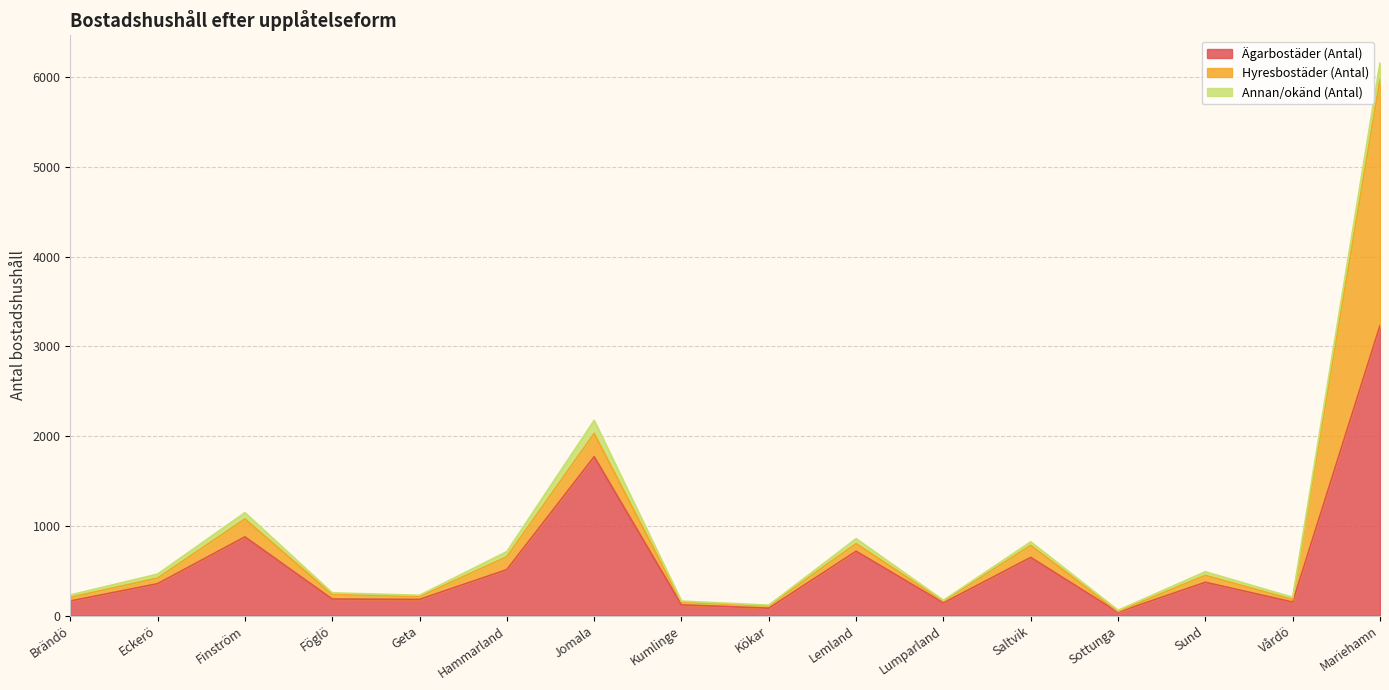

What is the total value across all series at Kumlinge?

161